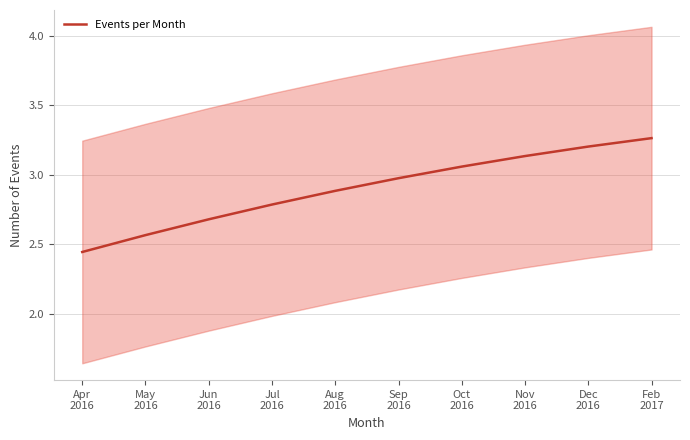

How many distinct data groups are displayed?

1